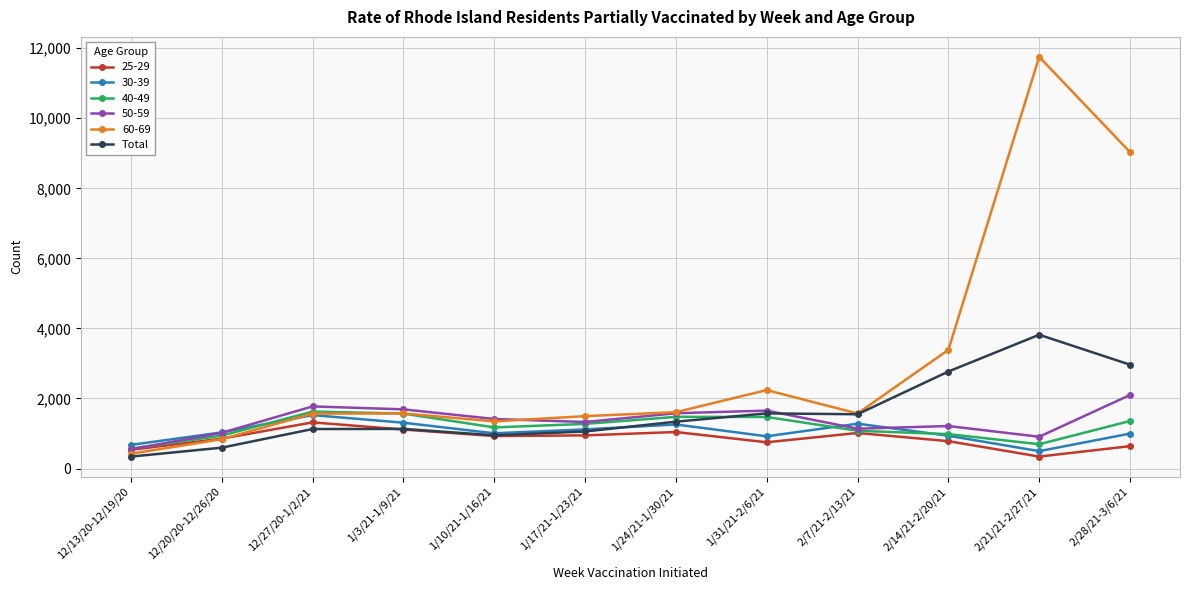

Which series has the largest range (max minus min)?

60-69